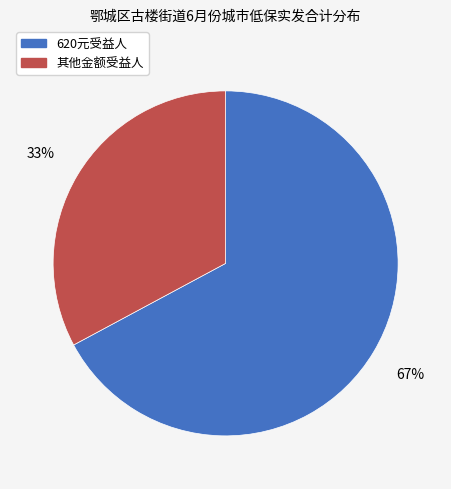

Is there any slice that represents more than half of the pie?

Yes